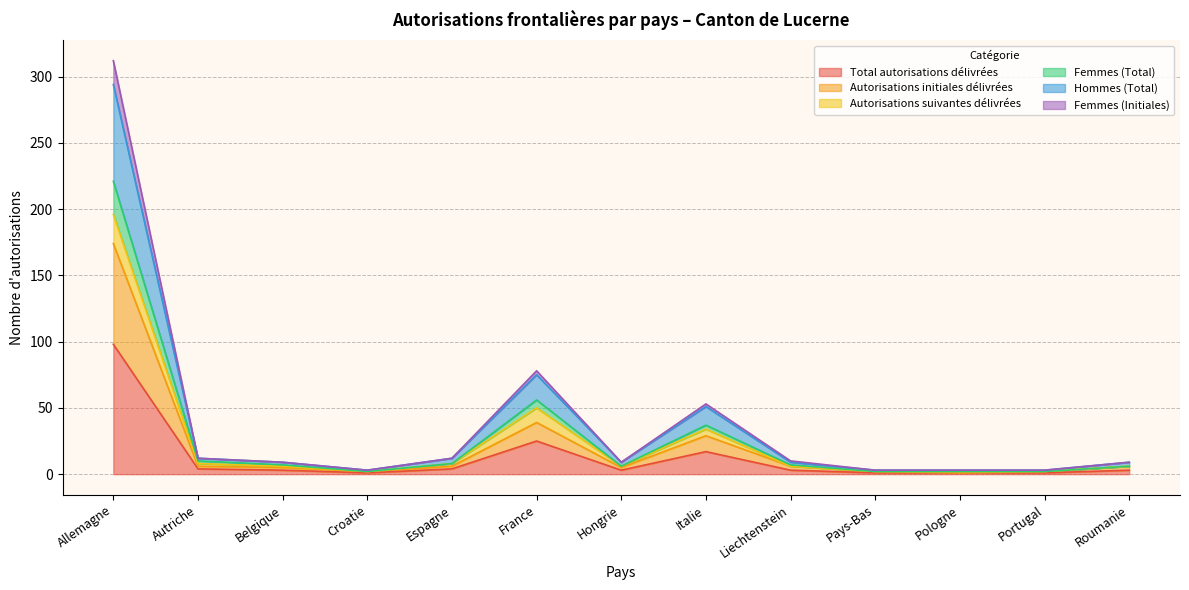

What is the difference between the highest and lowest values at Allemagne?

214